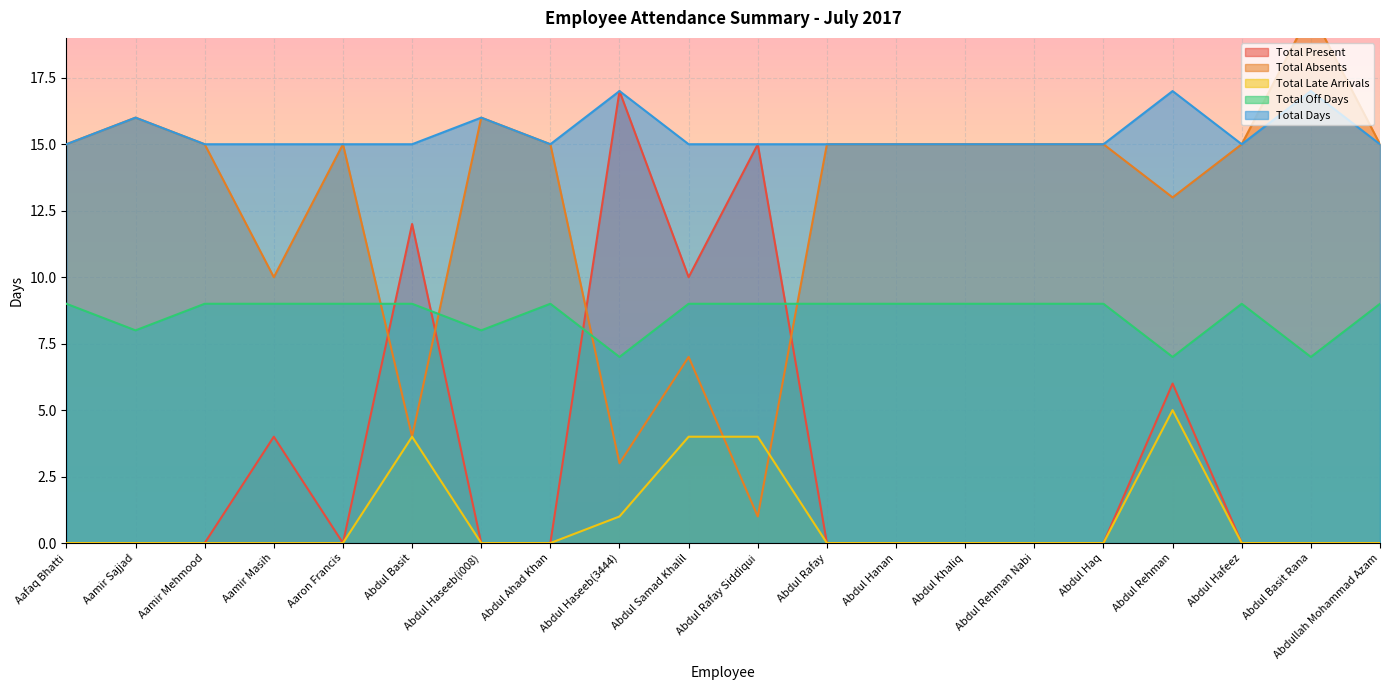

Is the value of Total Days at Abdul Haseeb(i008) greater than the value of Total Present at Abdul Rafay?

Yes